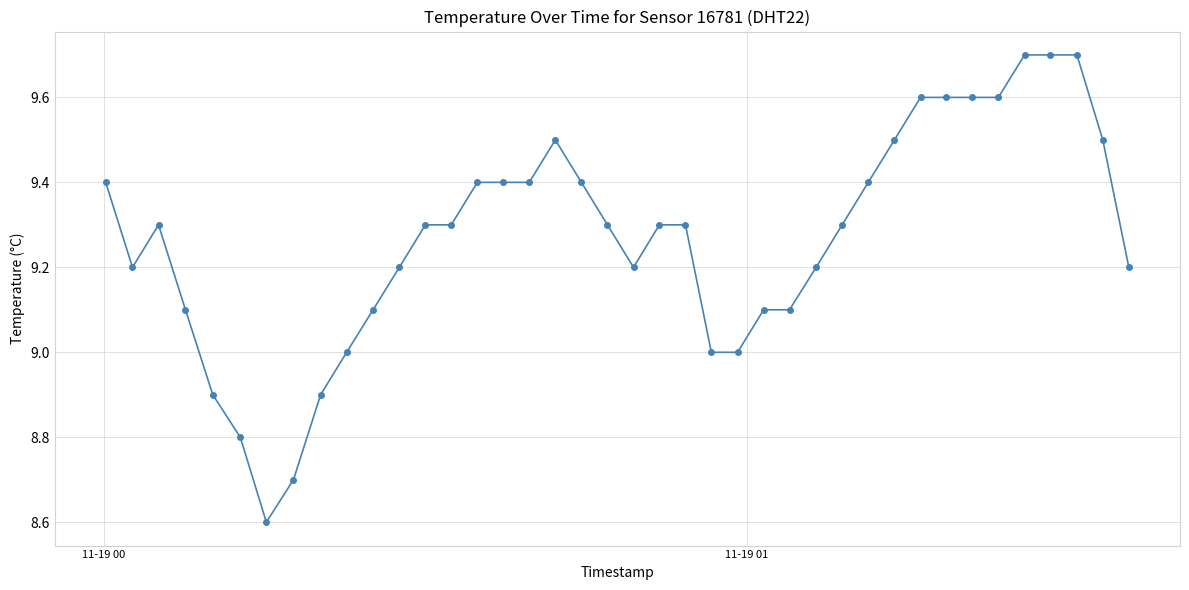

What is the minimum value shown in the chart?

8.6